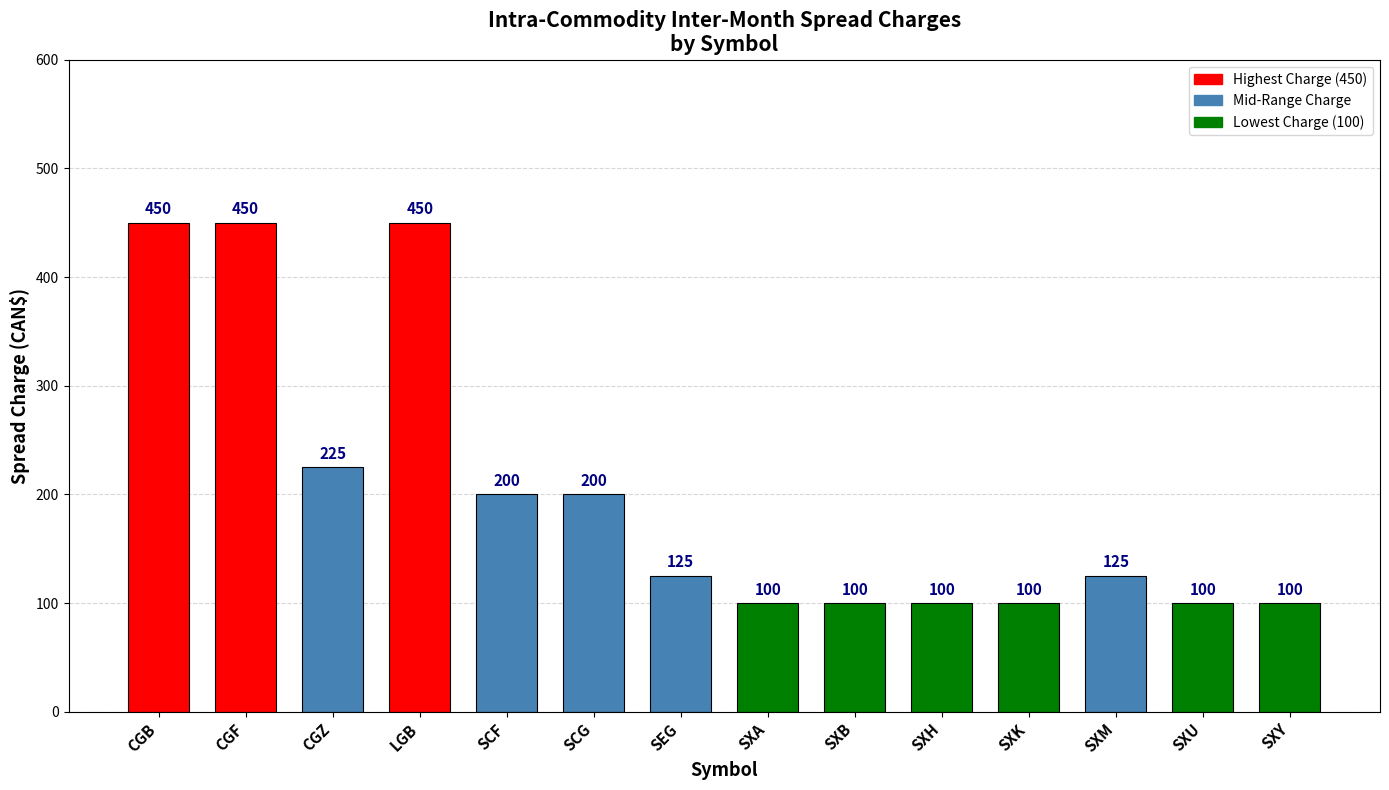

What is the difference between the maximum and minimum values?

350